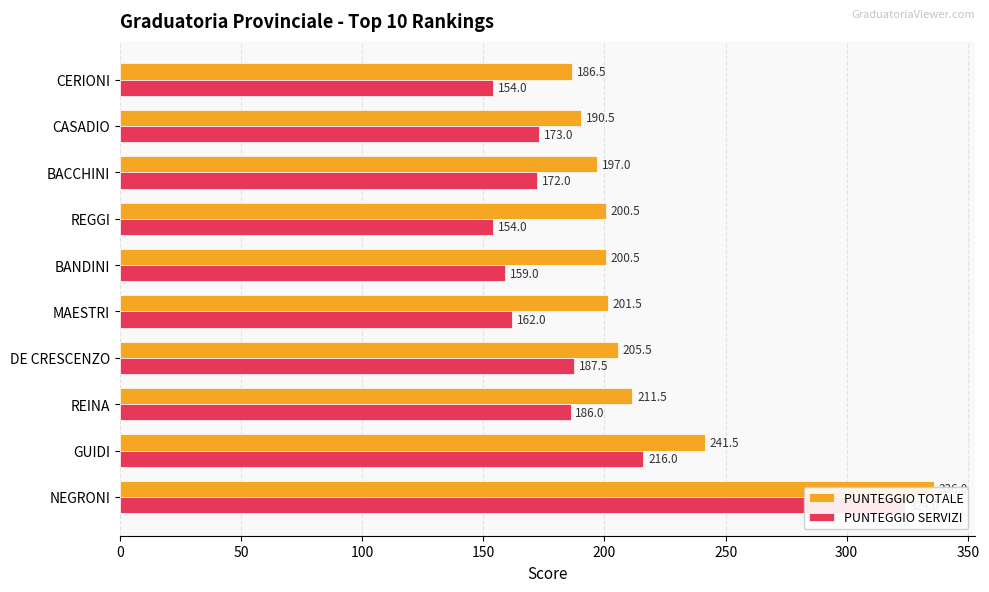

What is the sum of the PUNTEGGIO TOTALE values at BANDINI and MAESTRI?

402.0